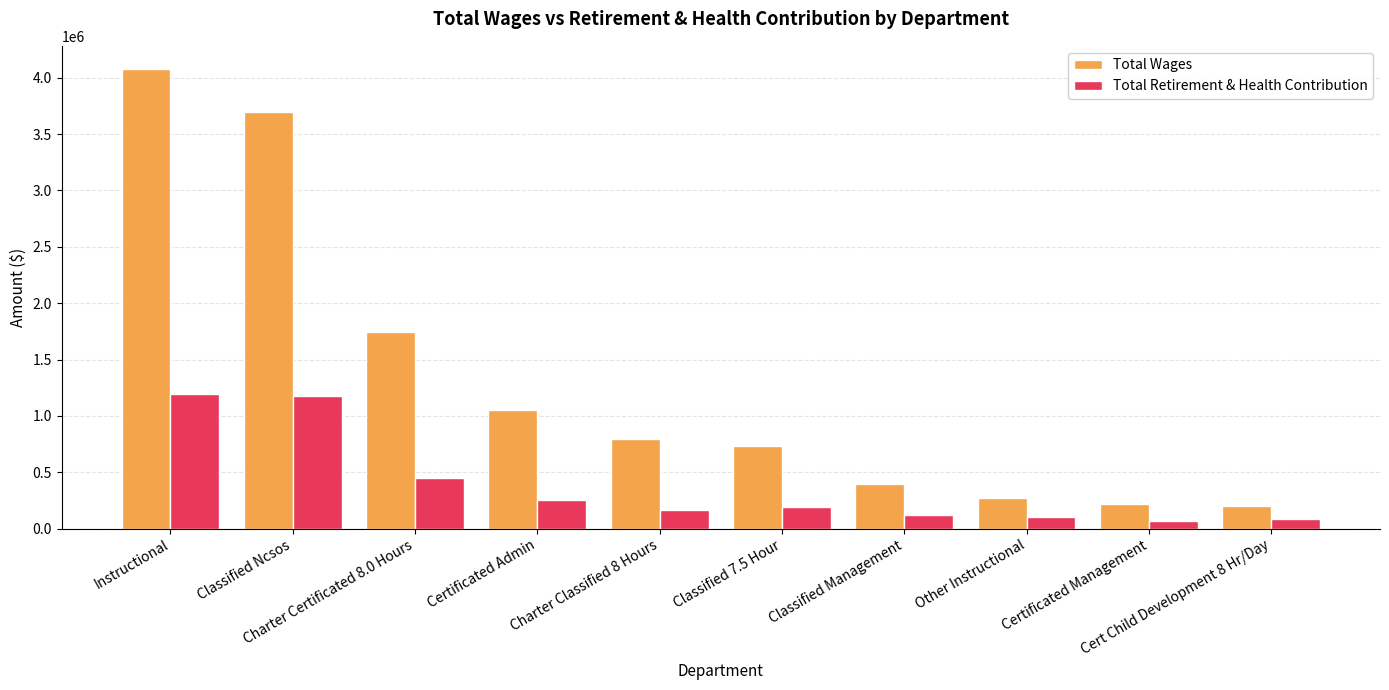

What is the value of the Total Wages bar at the 6th from the left?

736460